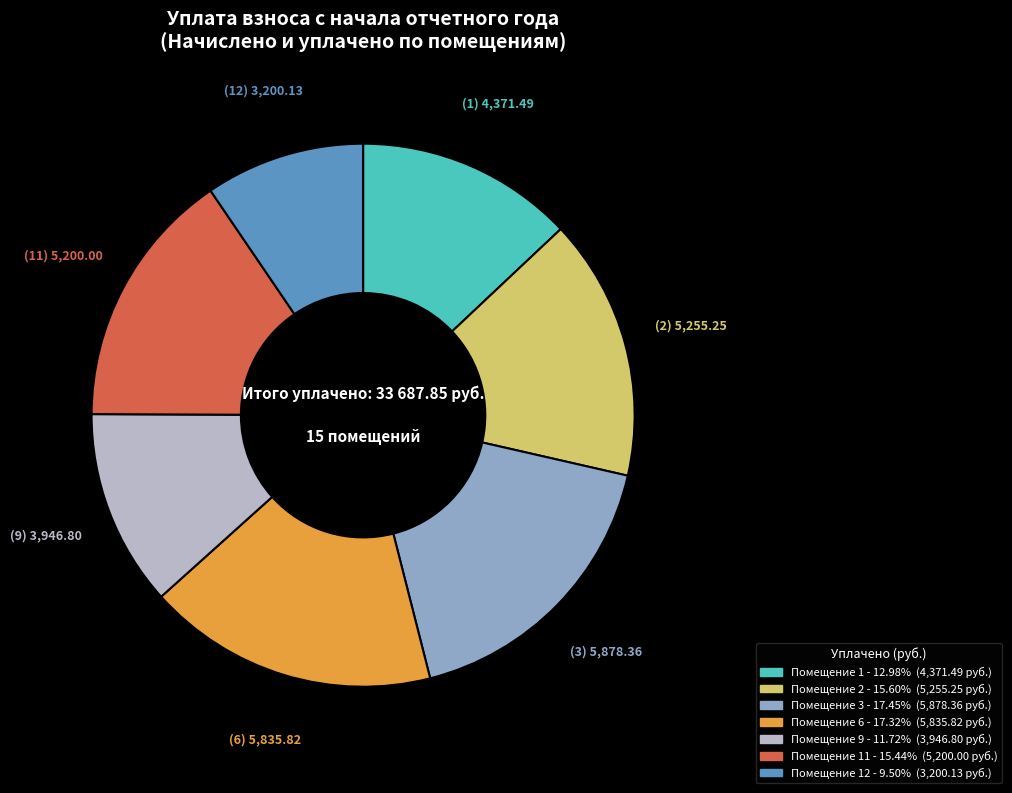

Is there any slice that represents more than half of the pie?

No